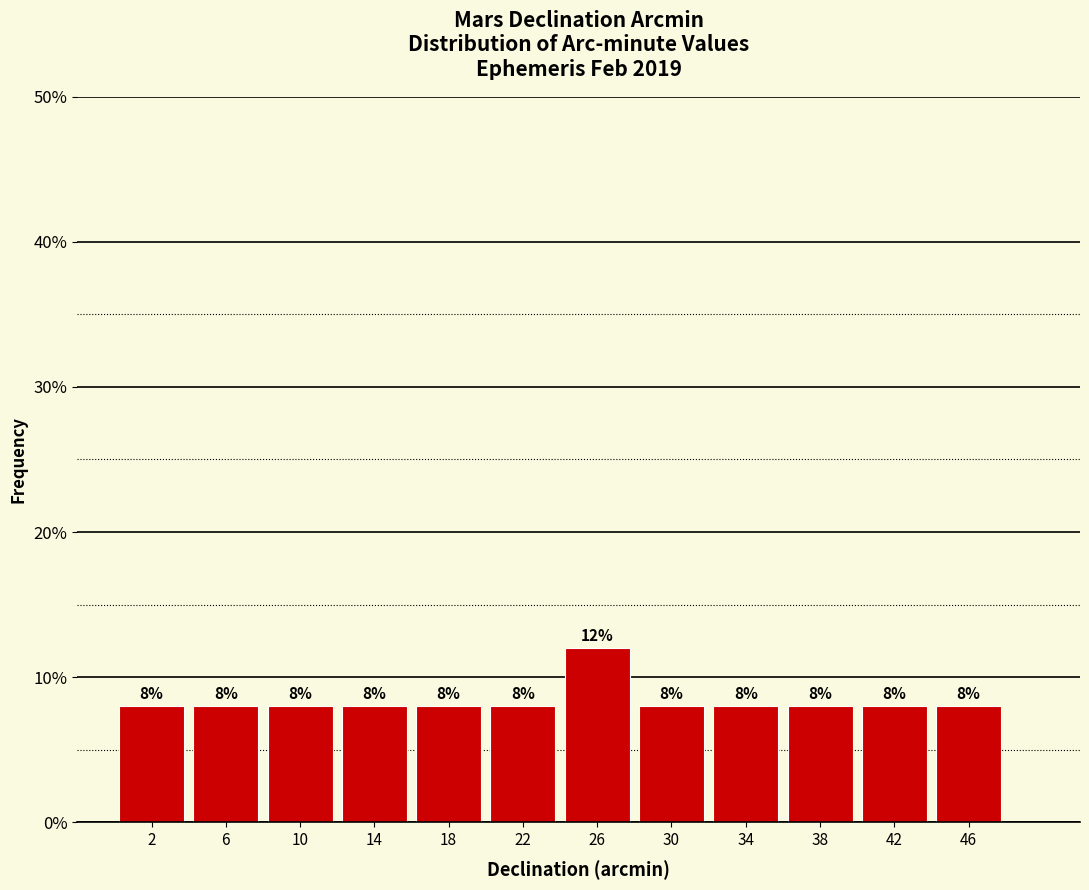

What is the height of the bar covering 36 to 40 on the x-axis?

8